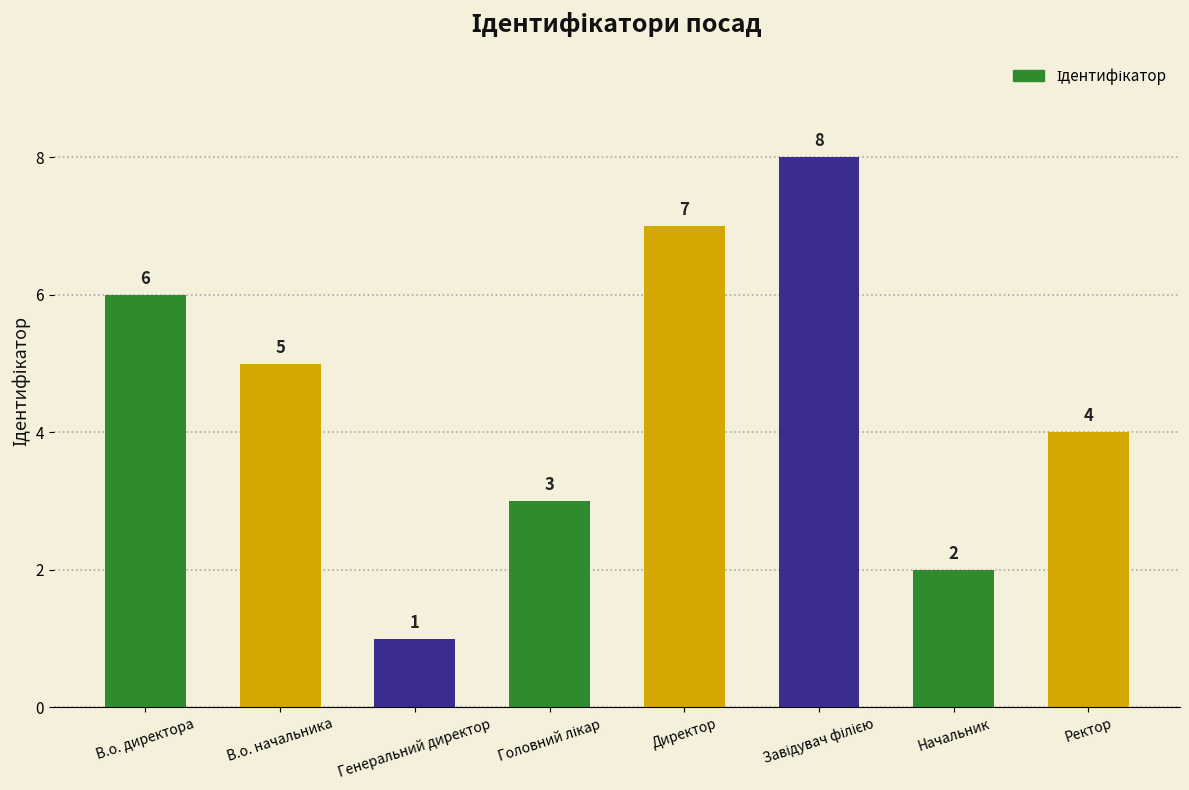

Which has a higher value, Генеральний директор or Ректор?

Ректор